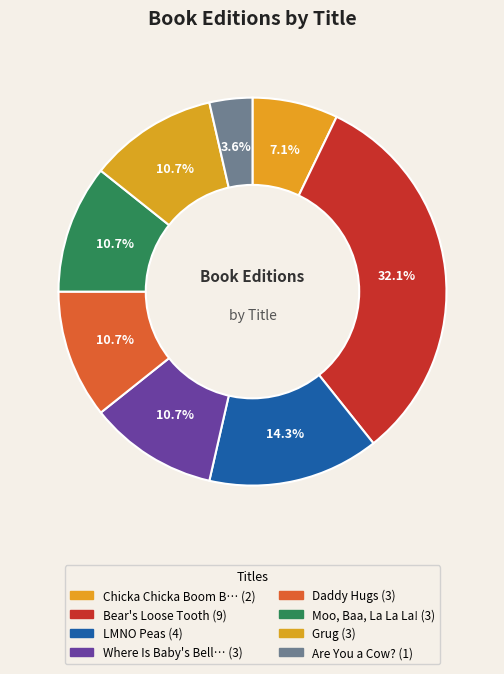

How many segments does this pie chart have?

8